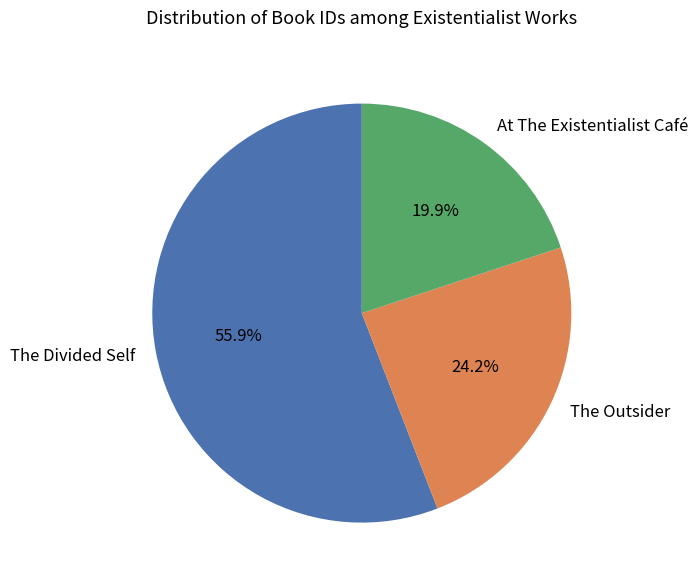

Between The Divided Self and At The Existentialist Café, which is larger?

The Divided Self